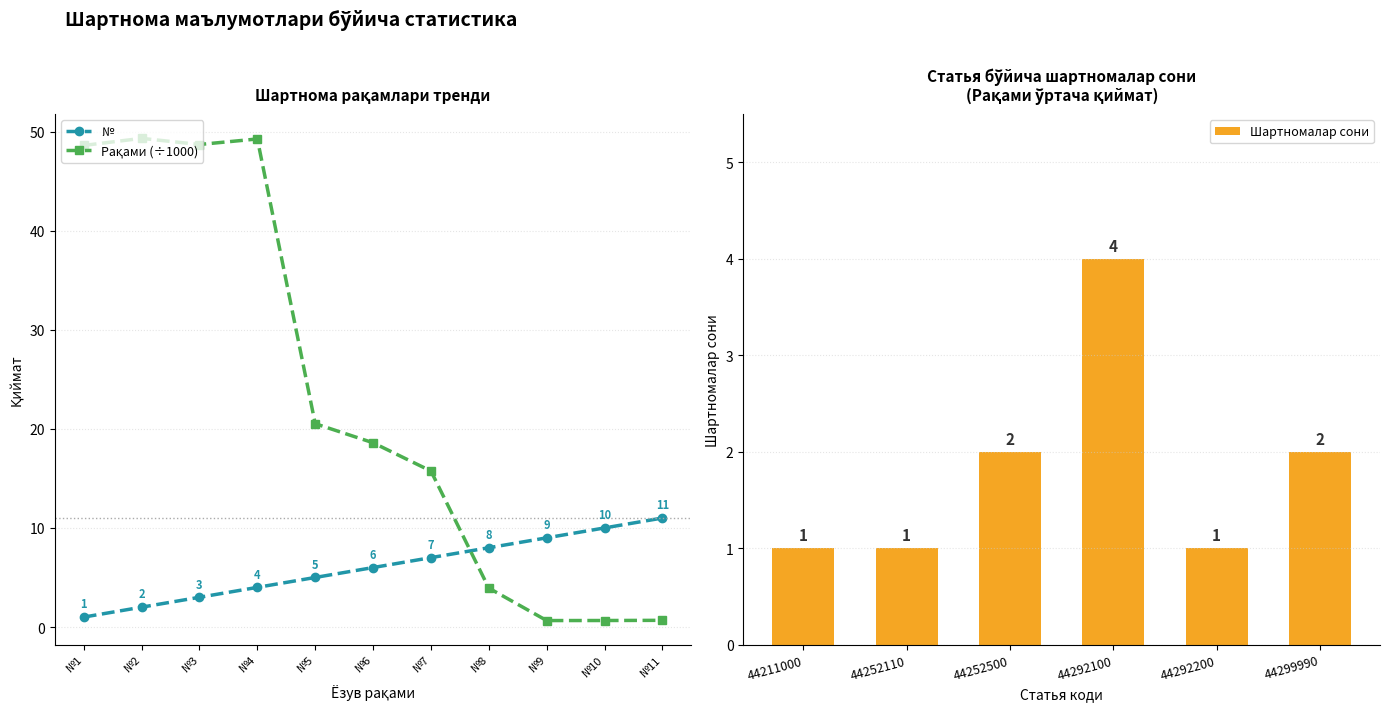

The value of № at №9 is 9.0. True or false?

True